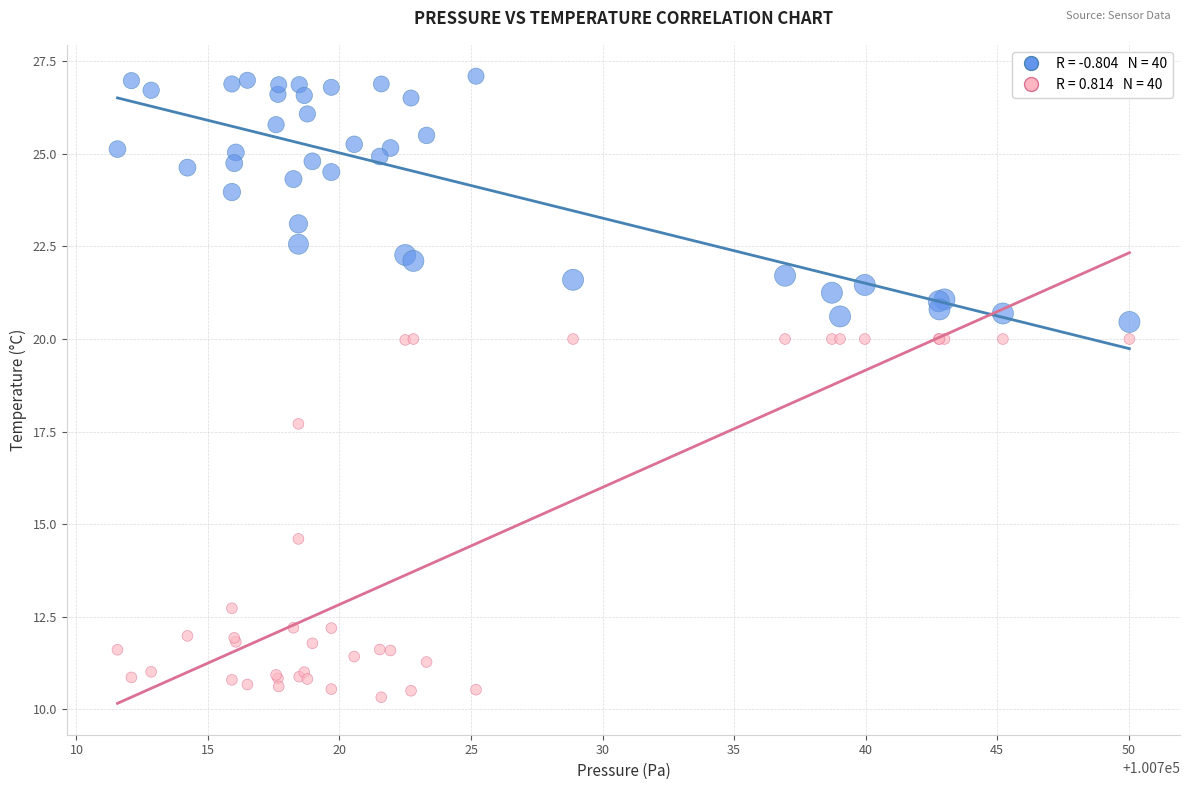

Across all series, what Y value is closest to 18?

17.7